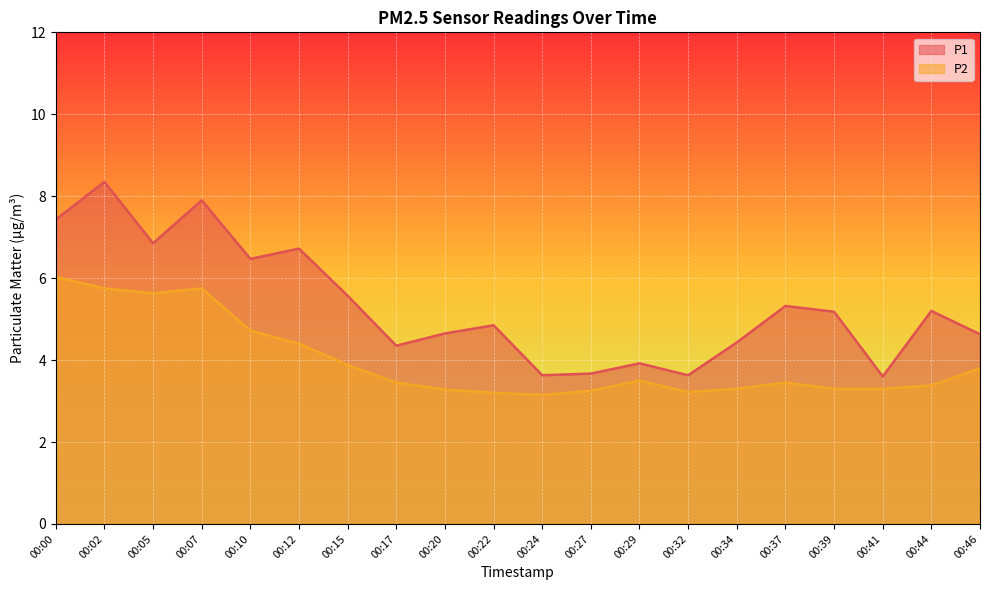

Which series changed the most between 00:15 and 00:20?

P1